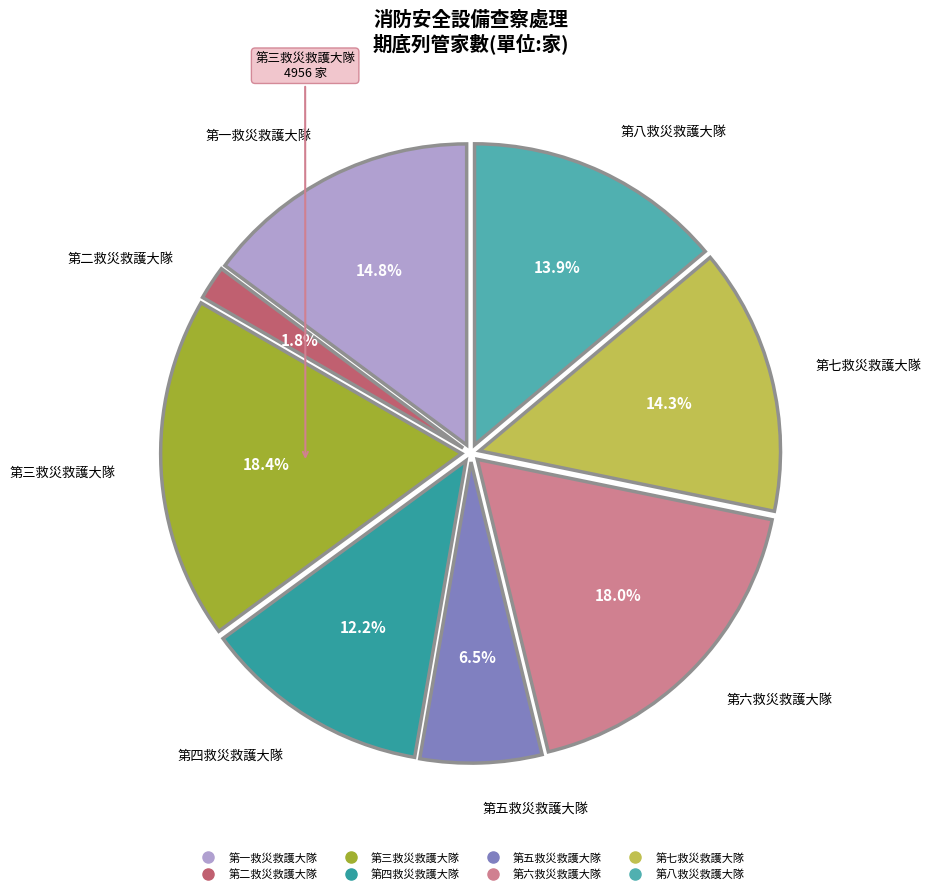

Does any single category account for the majority?

No